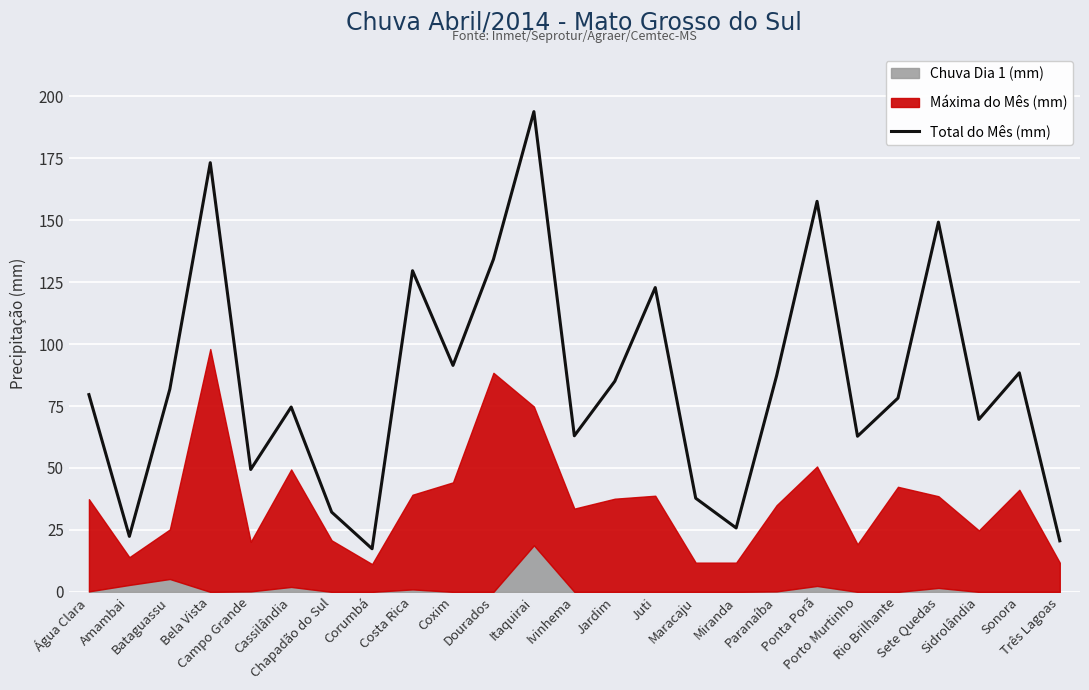

Approximately how many times larger is the value at Juti compared to Jardim?

1.4